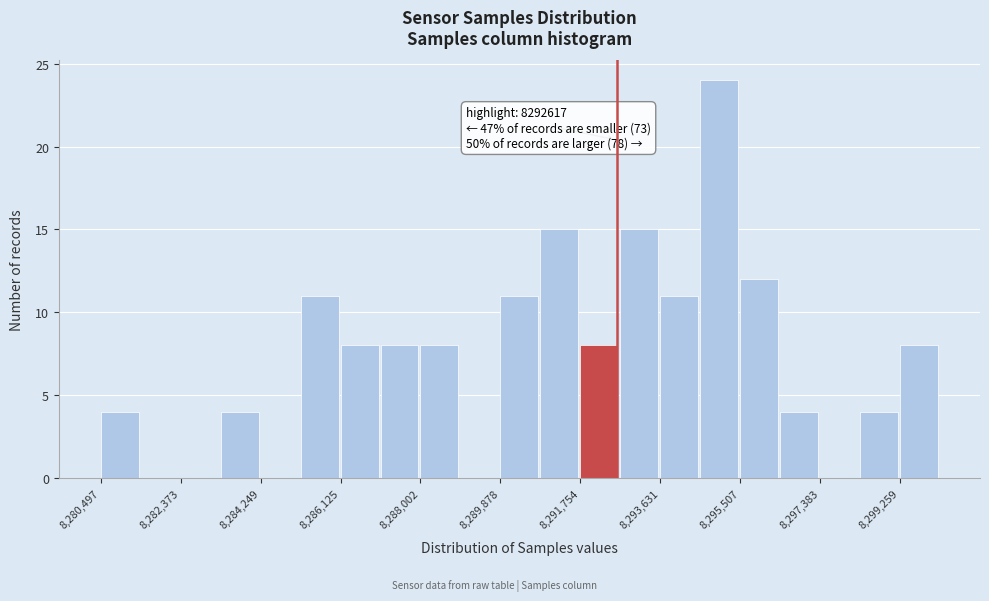

Which range on the x-axis has the tallest bar?

8294600 to 8295600